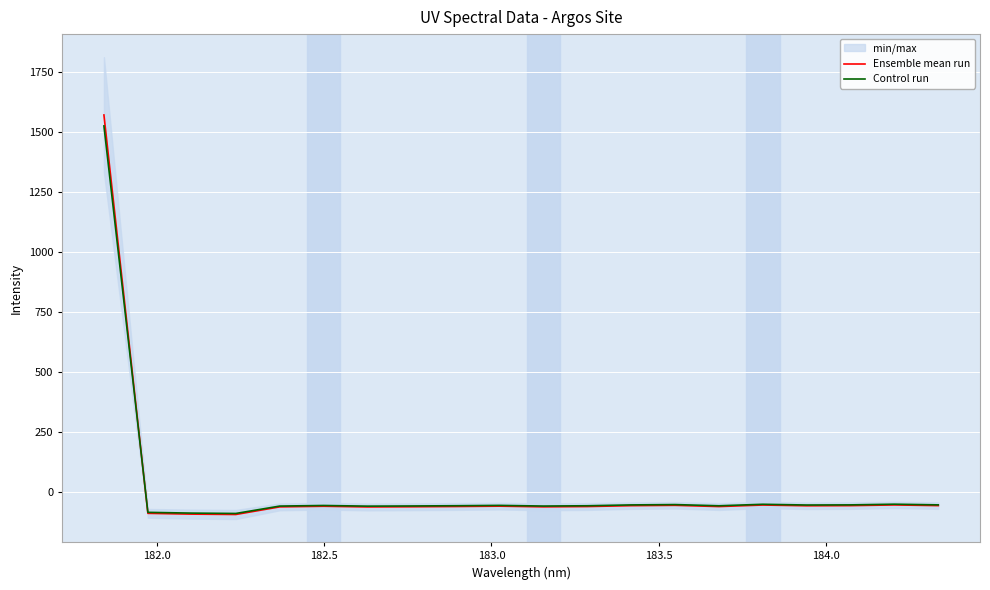

What is the minimum value for Control run?

-89.0